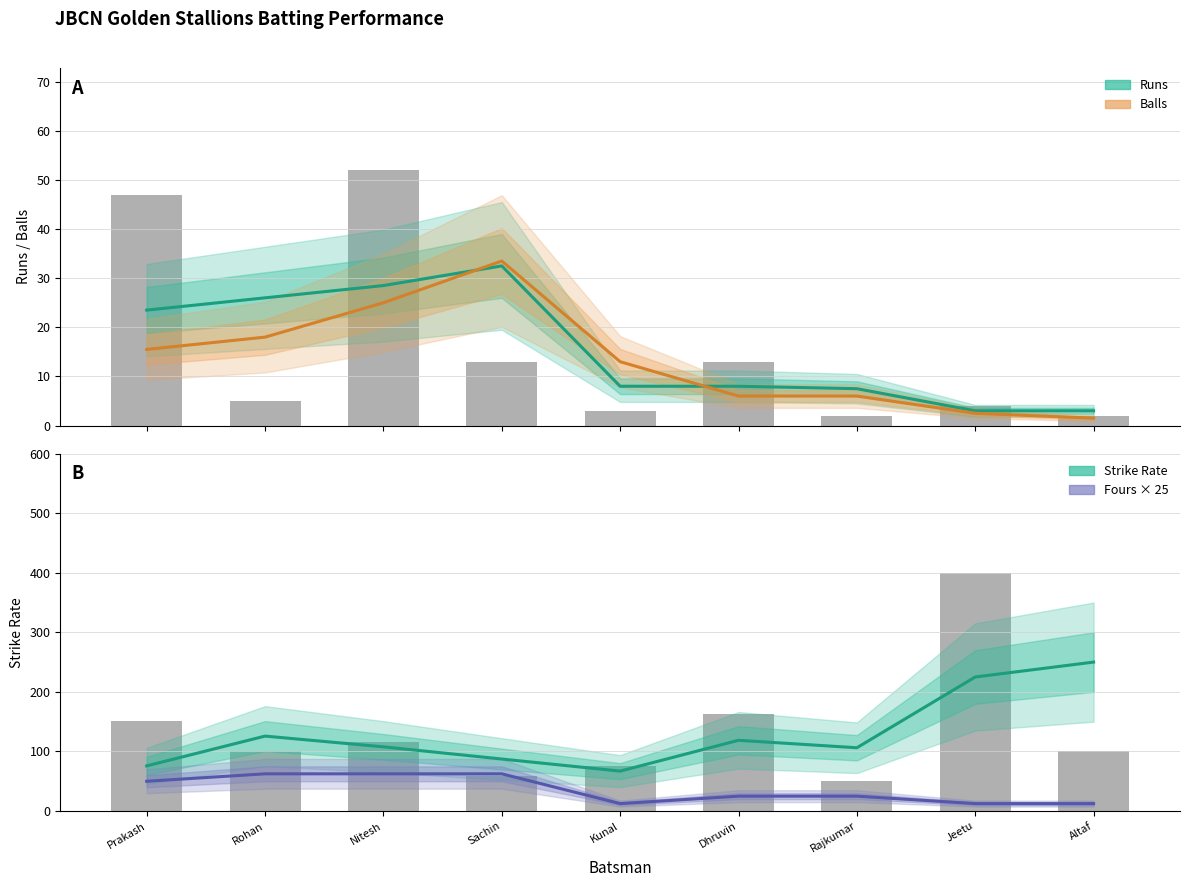

What is the value of the Strike Rate (estimate) bar at the 5th from the left?

67.0